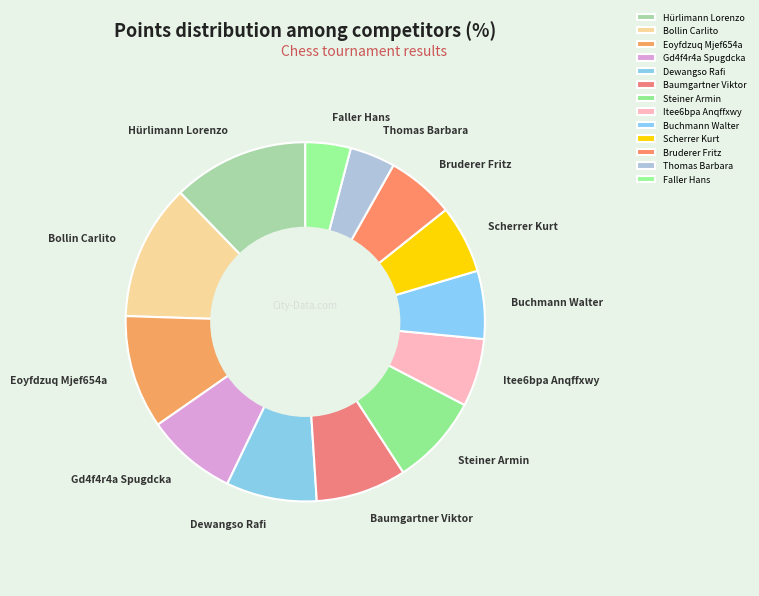

Is there any slice that represents more than half of the pie?

No